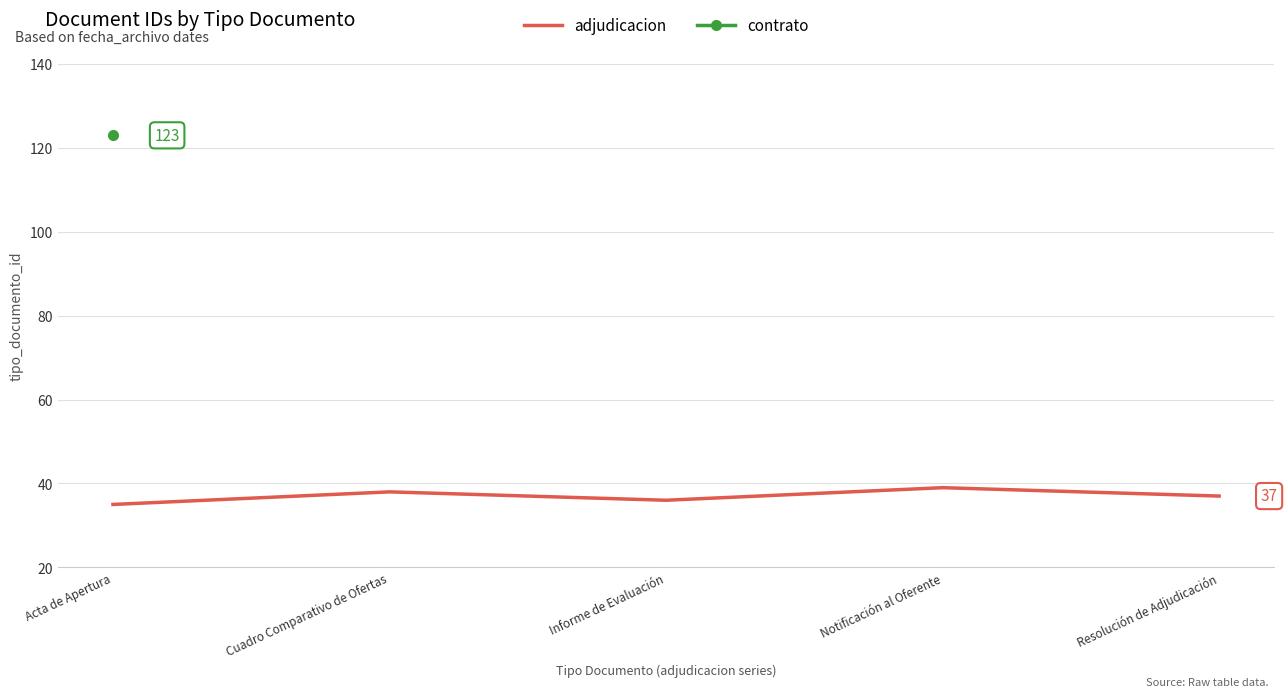

List the labels in order of value, largest first.

Notificación al Oferente, Cuadro Comparativo de Ofertas, Resolución de Adjudicación, Informe de Evaluación, Acta de Apertura